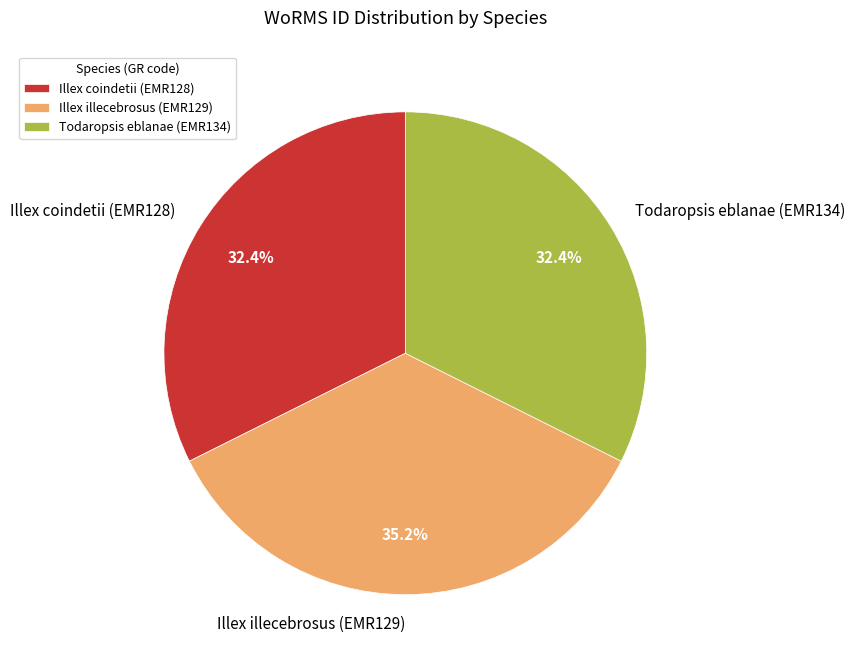

Does any single category account for the majority?

No